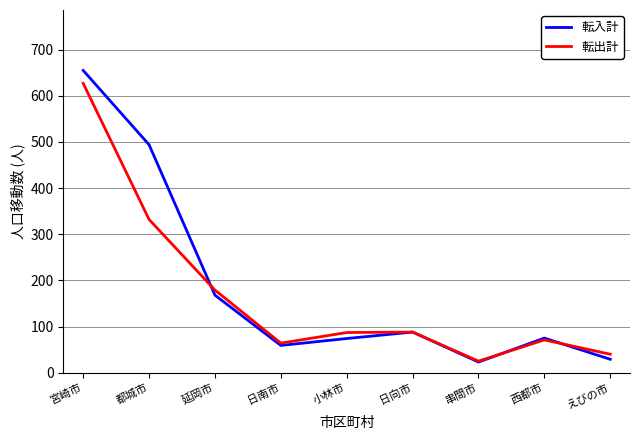

In 転出計, how many points are higher than both neighbors (excluding endpoints)?

2